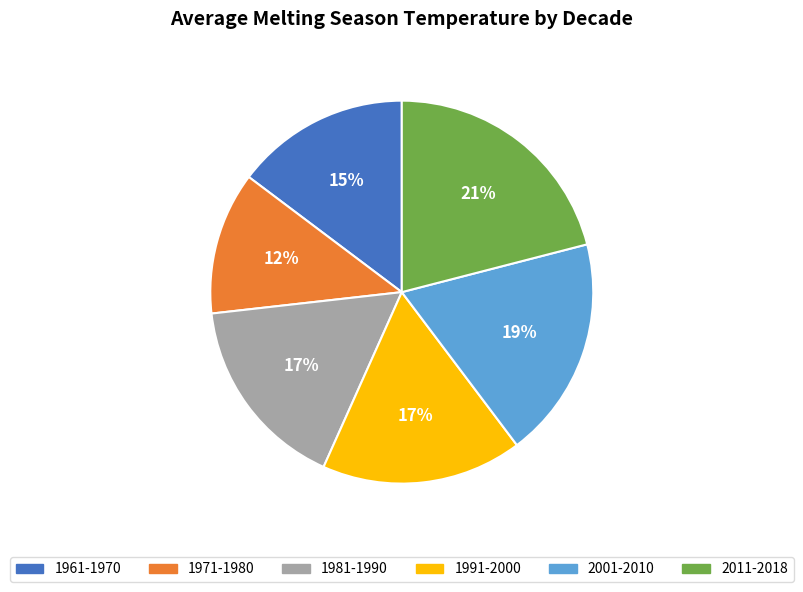

To the nearest percent, what percentage of the pie is 2001-2010?

19%